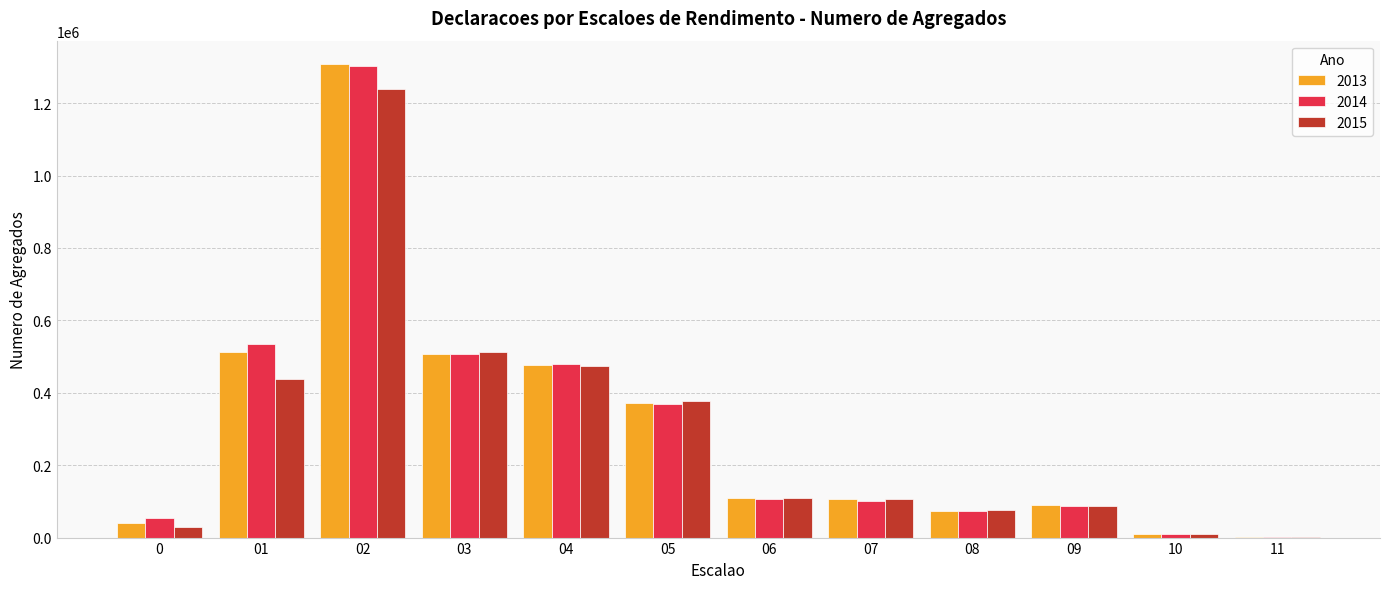

What is the total value across all series at 05?

1116671